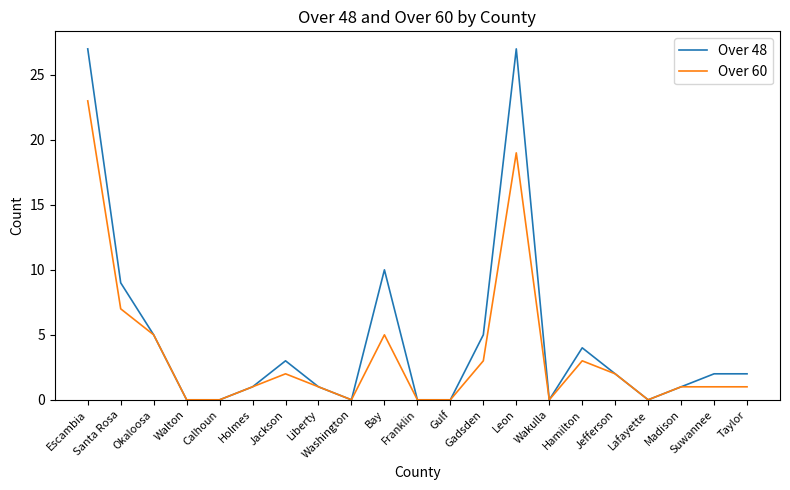

What is the average value of the Over 48 series?

5